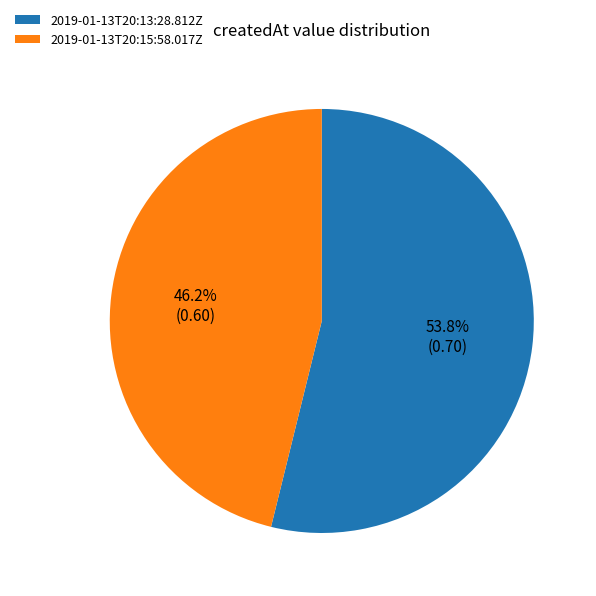

Which slice represents more than half of the pie?

2019-01-13T20:13:28.812Z